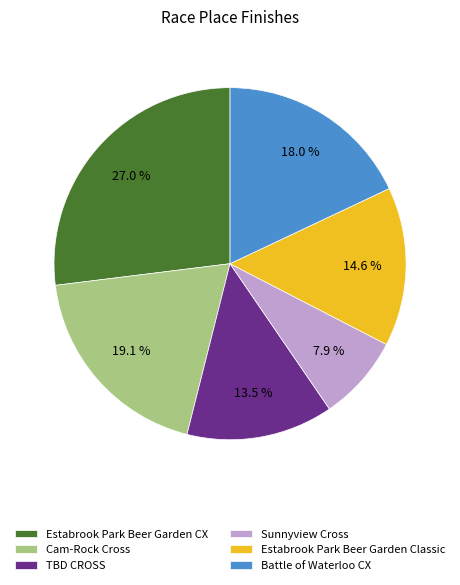

To the nearest percent, what is the combined percentage of TBD CROSS and Battle of Waterloo CX?

31%